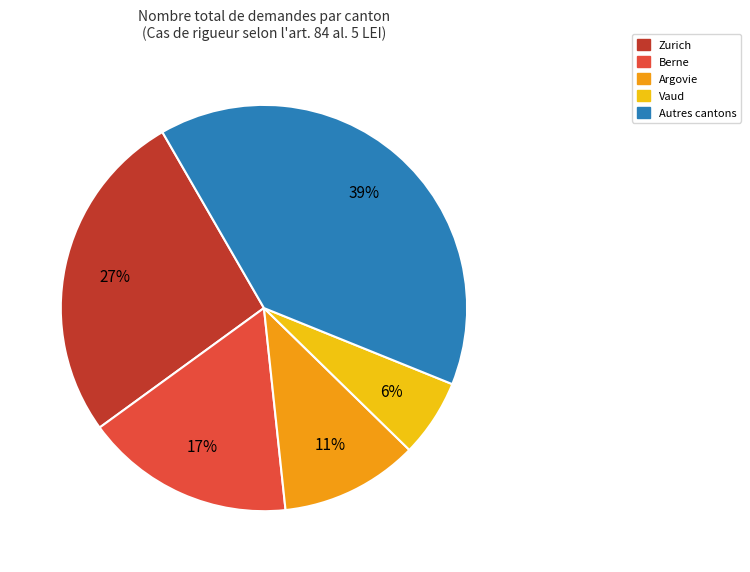

Is there any slice that represents more than half of the pie?

No